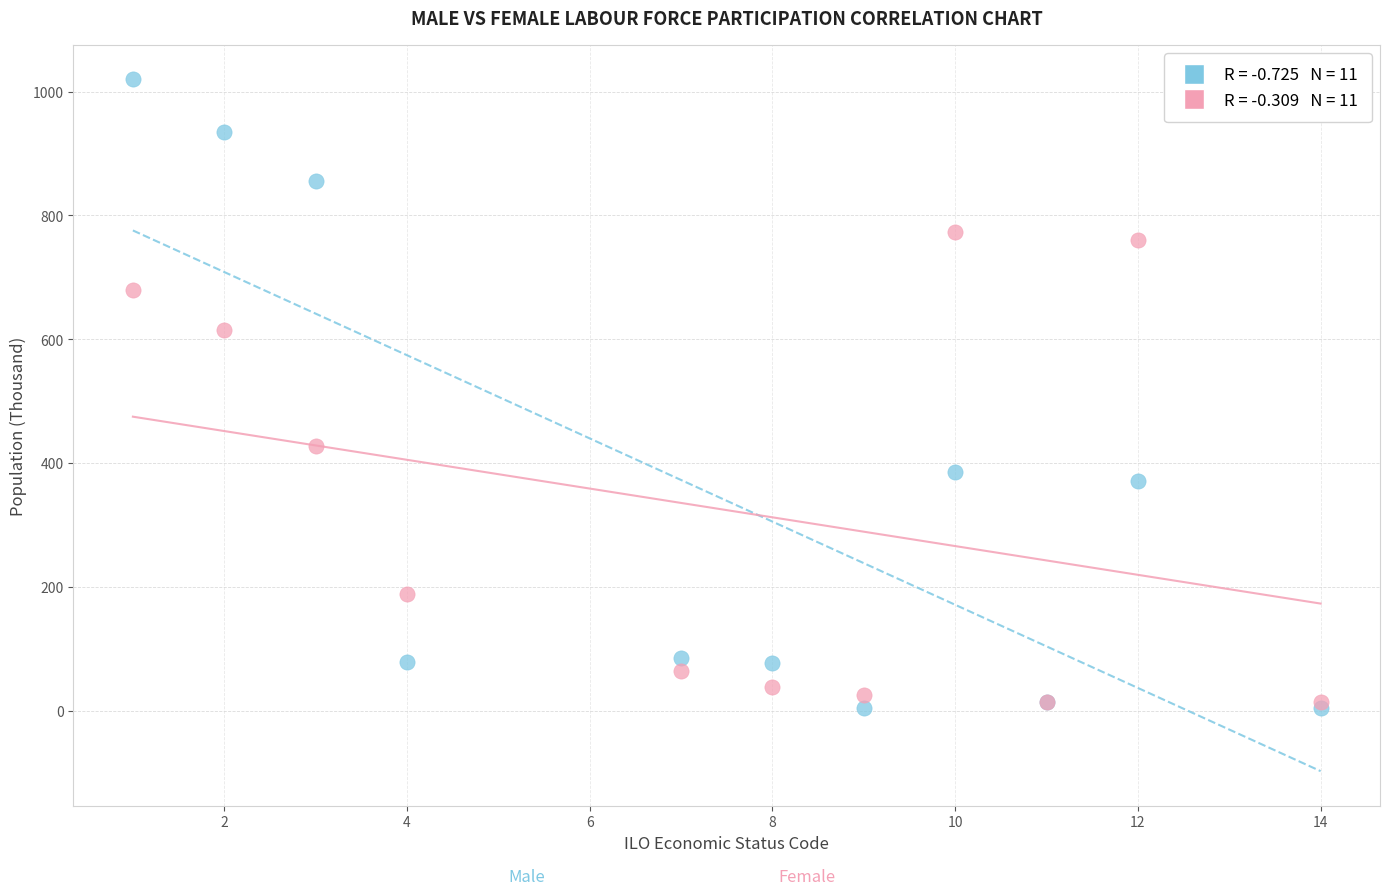

Across all series, what Y value is closest to 511?

426.6